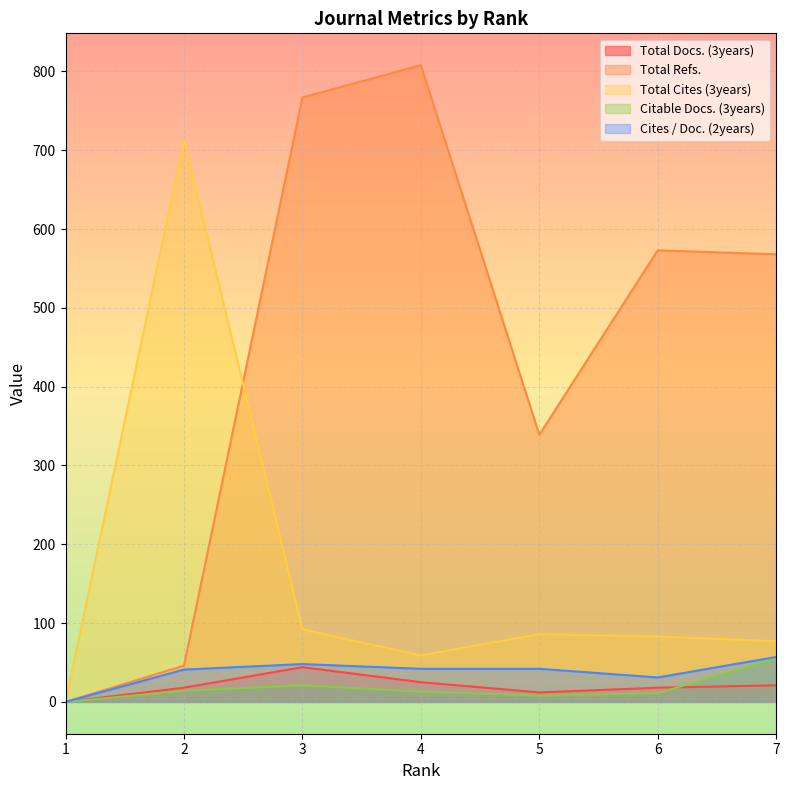

Rank the categories by Citable Docs. (3years) value from lowest to highest.

1, 5, 6, 4, 2, 3, 7